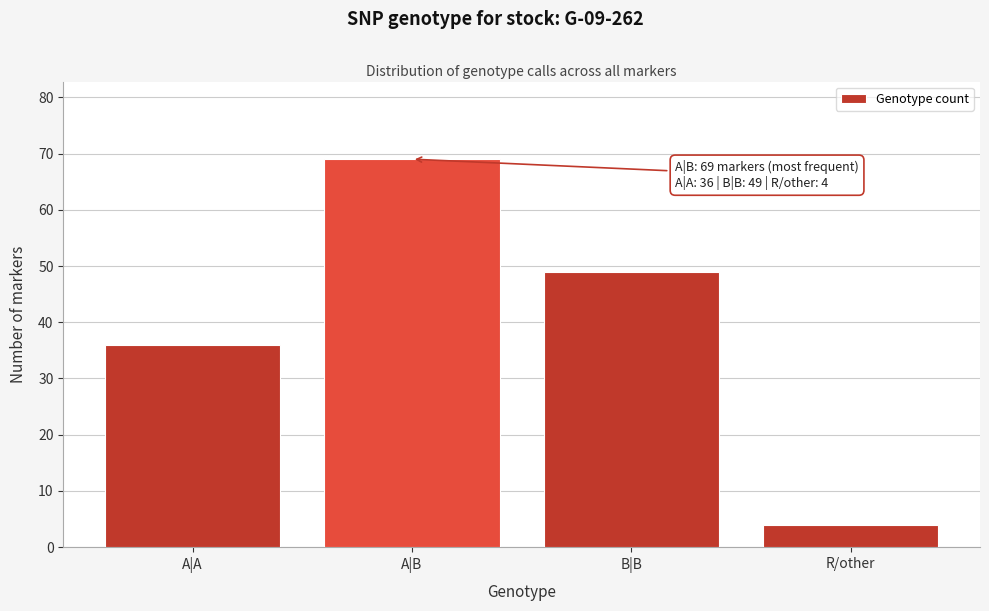

Reading left to right, extract all data points from this chart.

36	69	49	4